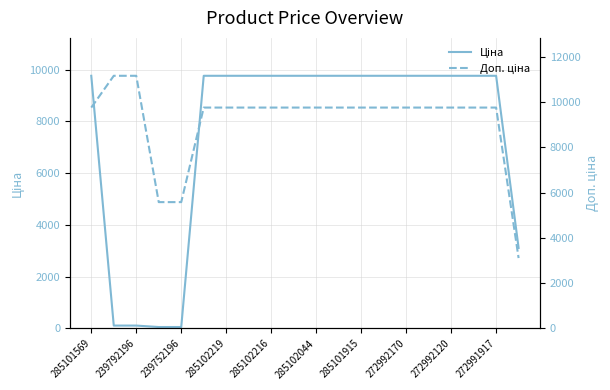

True or false: Ціна has more than 0 points higher than both neighbors.

False